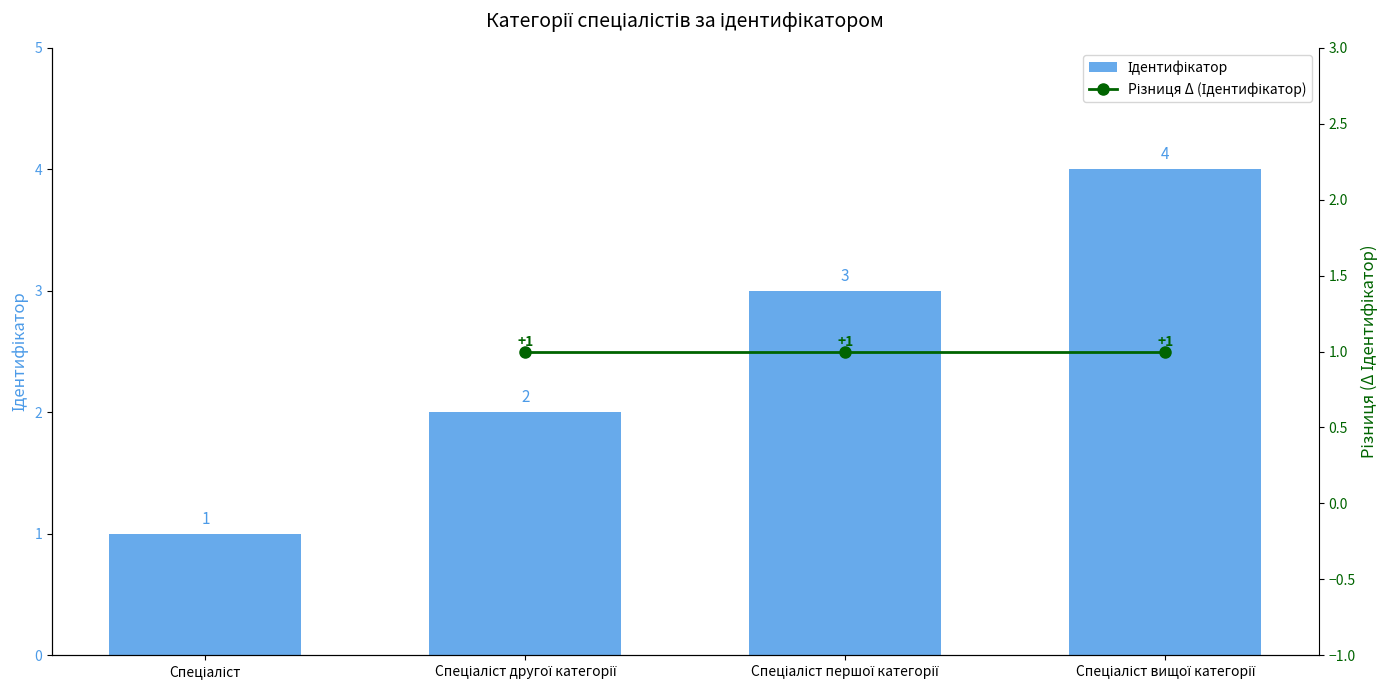

Is it true that the value at Спеціаліст is 1?

True